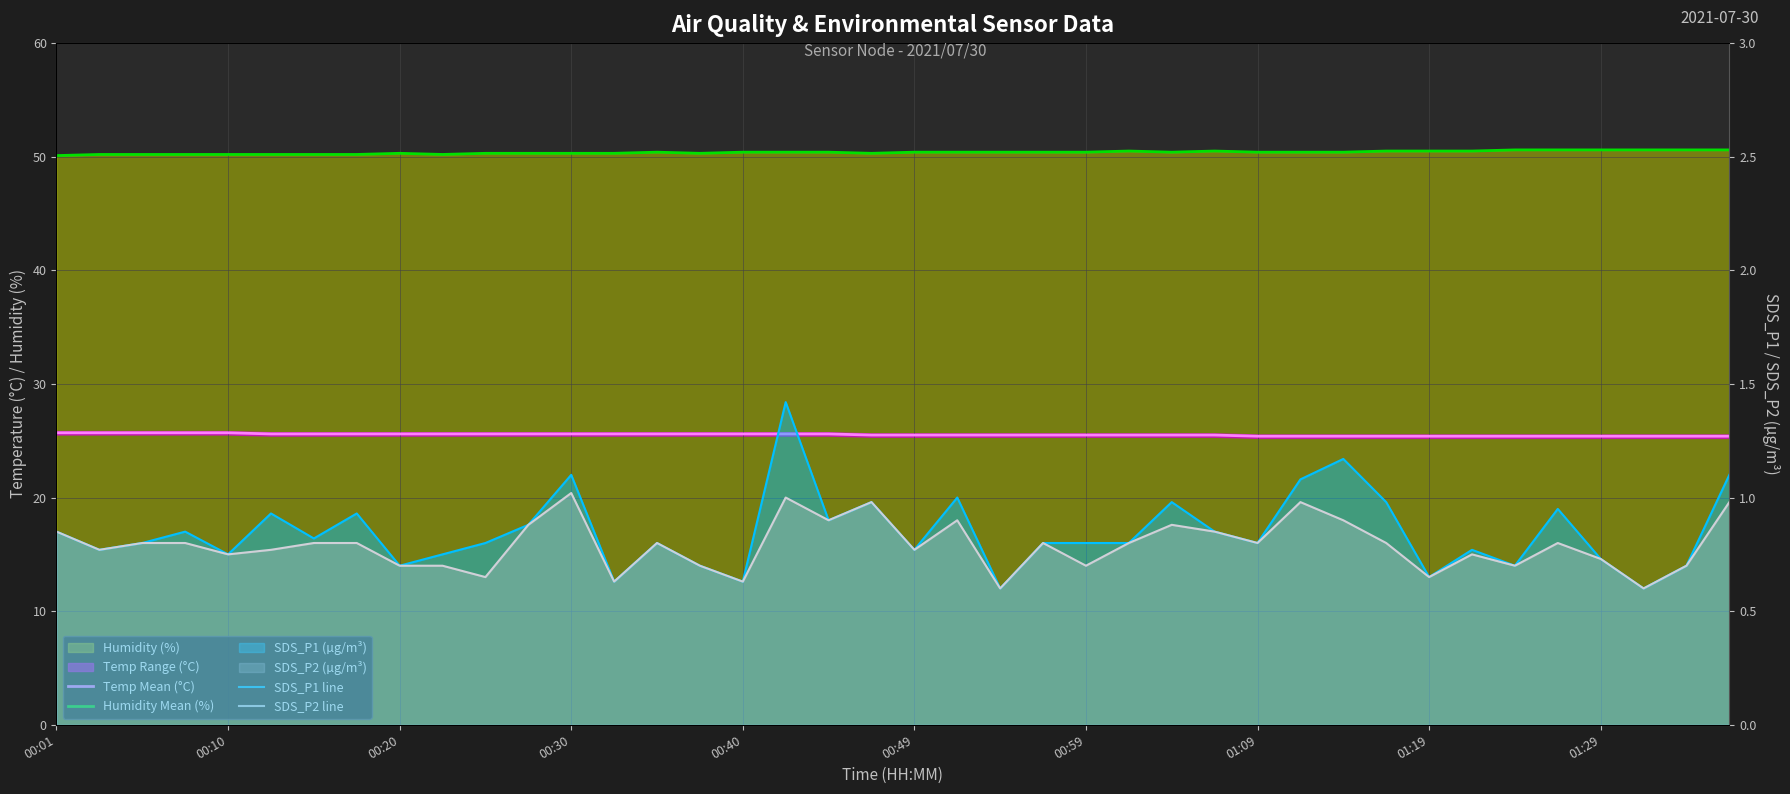

What is the sum of all SDS_P1 line values?

33.8